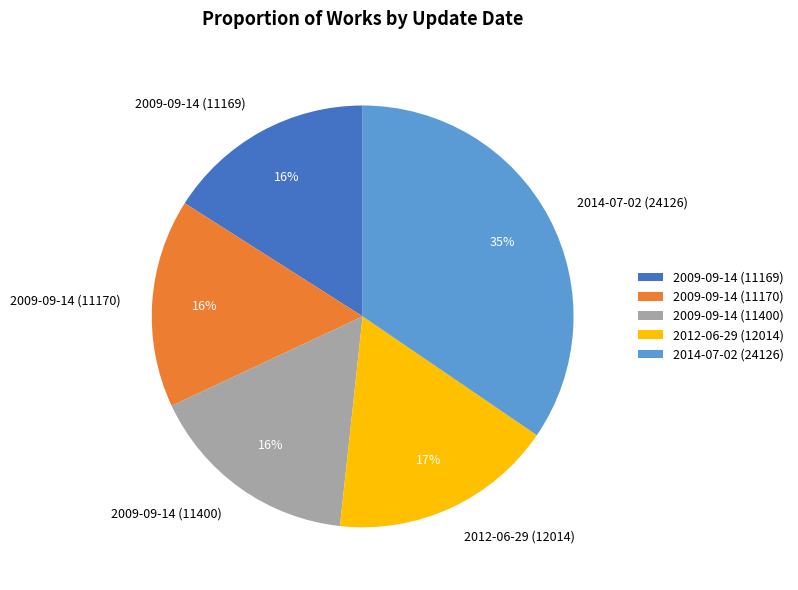

The 2009-09-14 (11169) slice represents 22% of the pie. True or false?

False